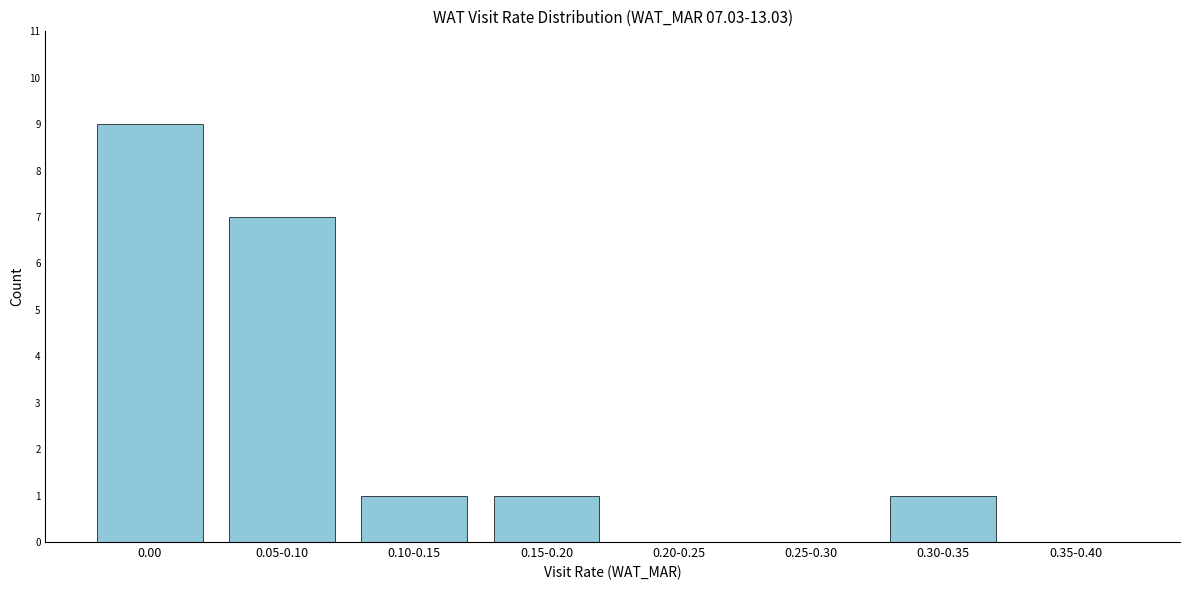

Reading left to right, list all the values displayed in this chart.

0.00=9	0.05-0.10=7	0.10-0.15=1	0.15-0.20=1	0.20-0.25=0	0.25-0.30=0	0.30-0.35=1	0.35-0.40=0